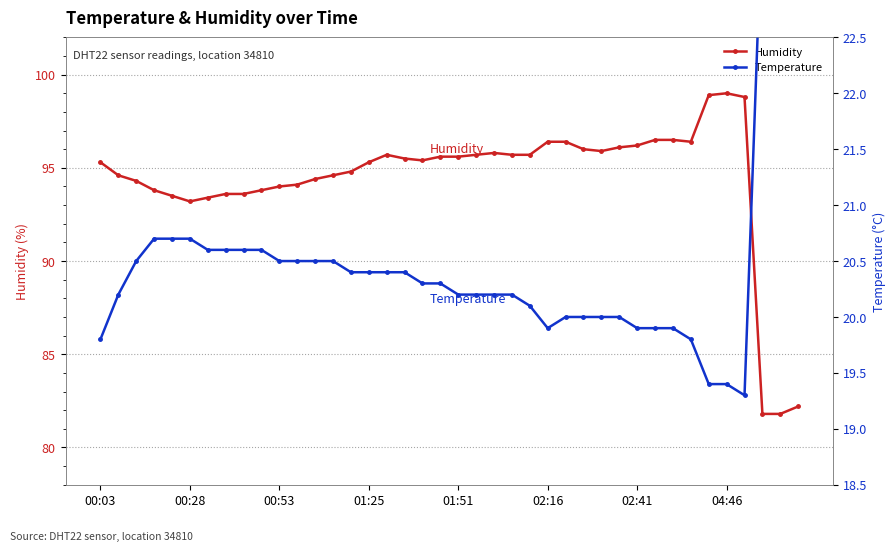

What is the highest value of the Humidity series?

99.0